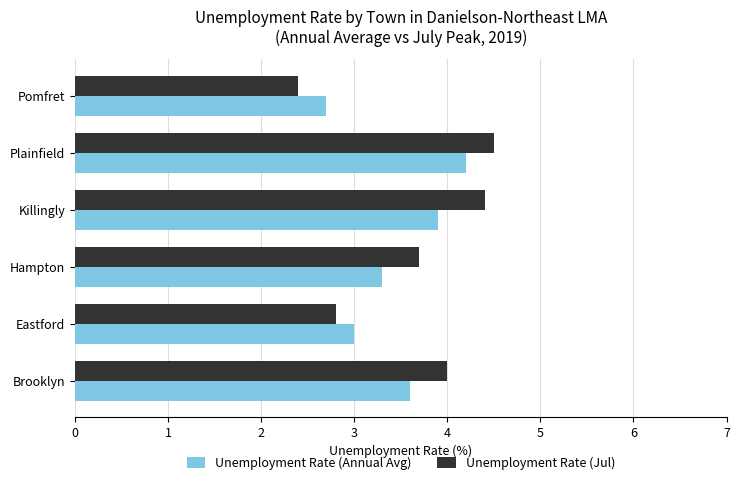

What are all the series names shown in the legend?

Unemployment Rate (Annual Avg), Unemployment Rate (Jul)